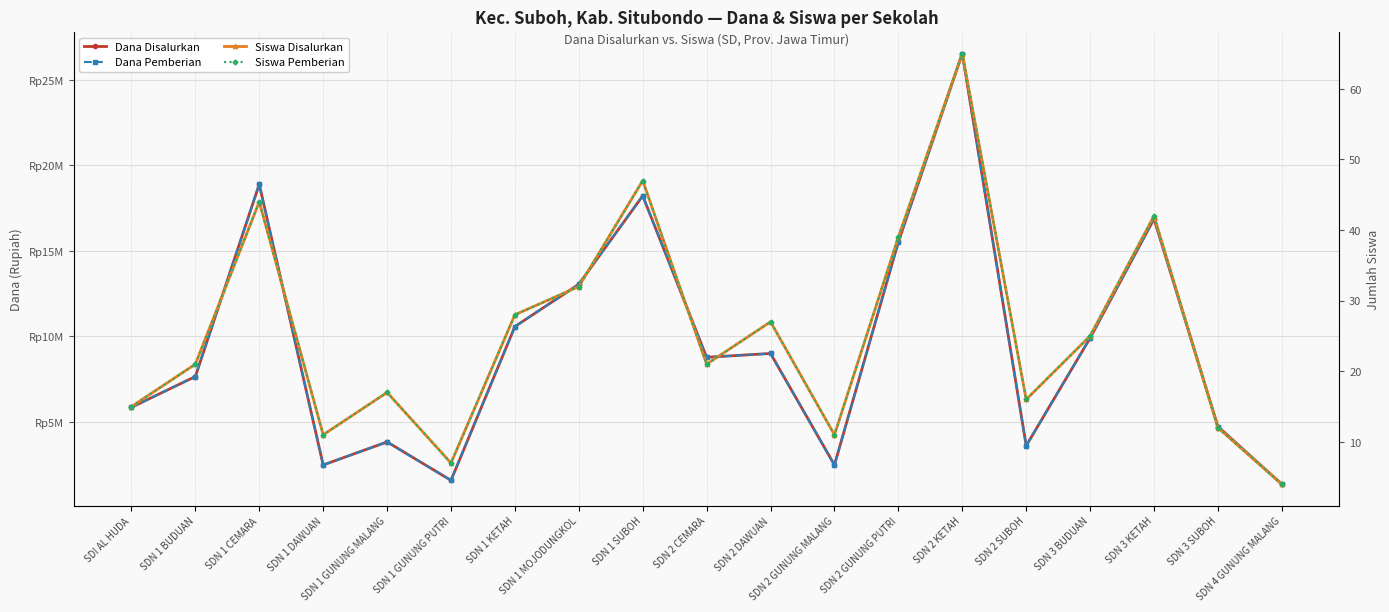

What is the spread (max minus min) of values at SDN 1 GUNUNG MALANG?

3824983